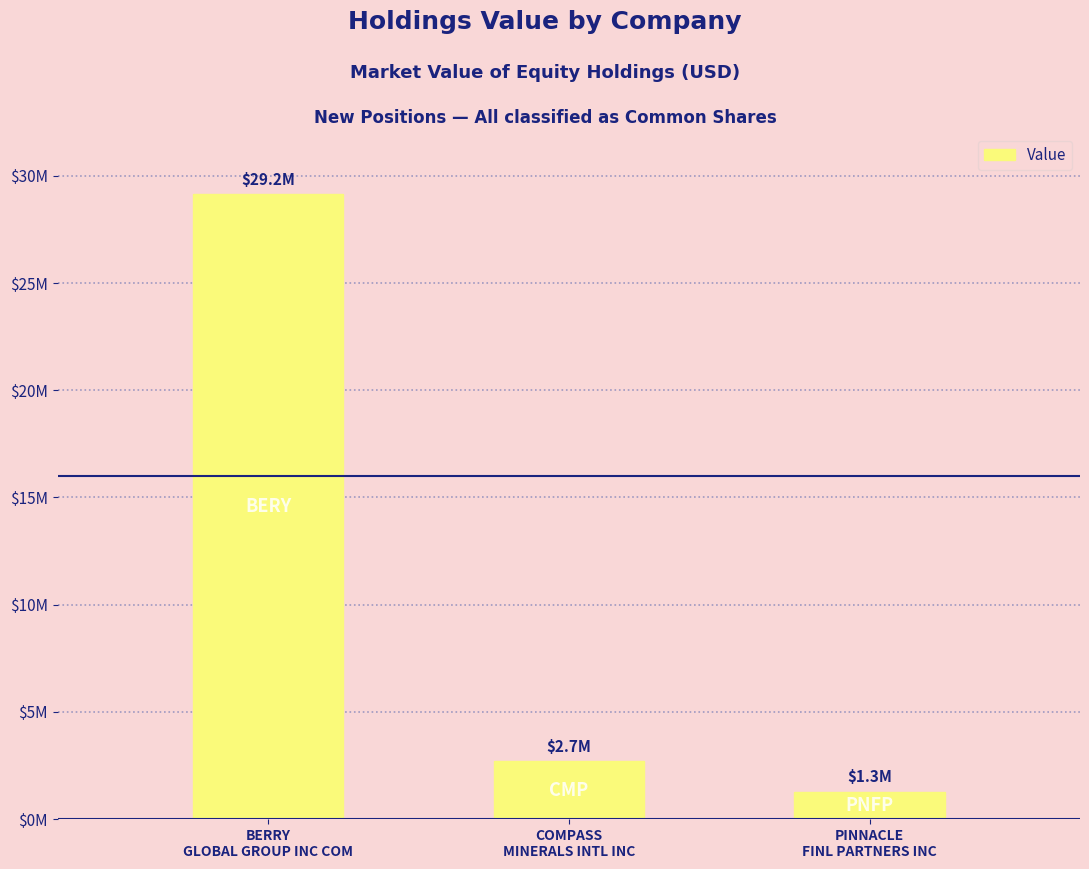

Is it true that the value at COMPASS
MINERALS INTL INC is 1607736?

False